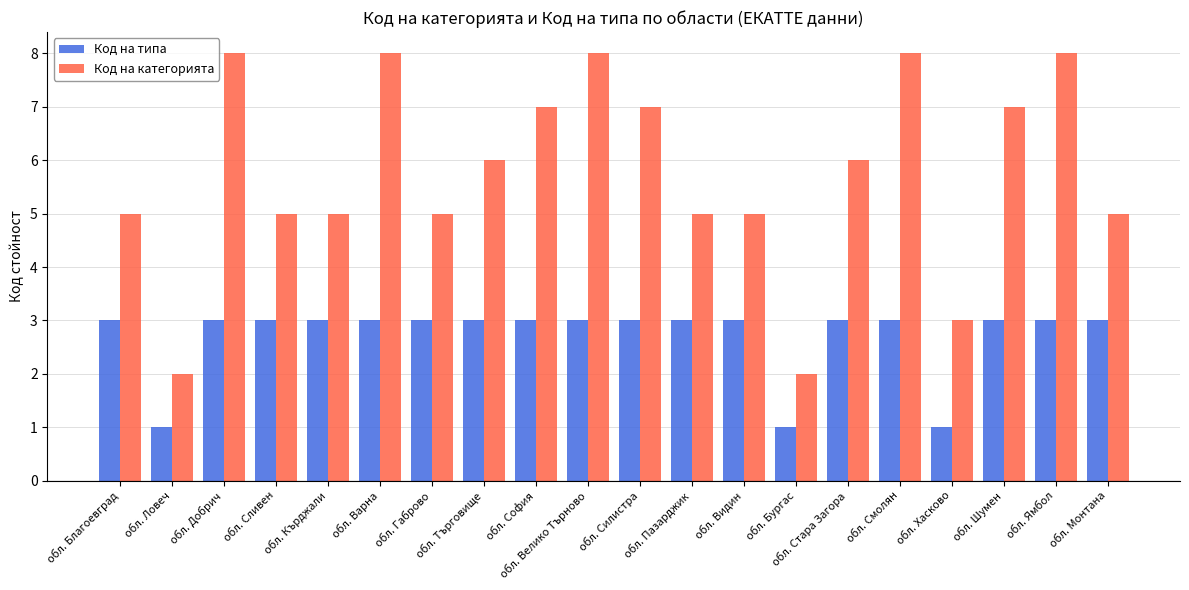

What is the total value across all series at обл. Търговище?

9